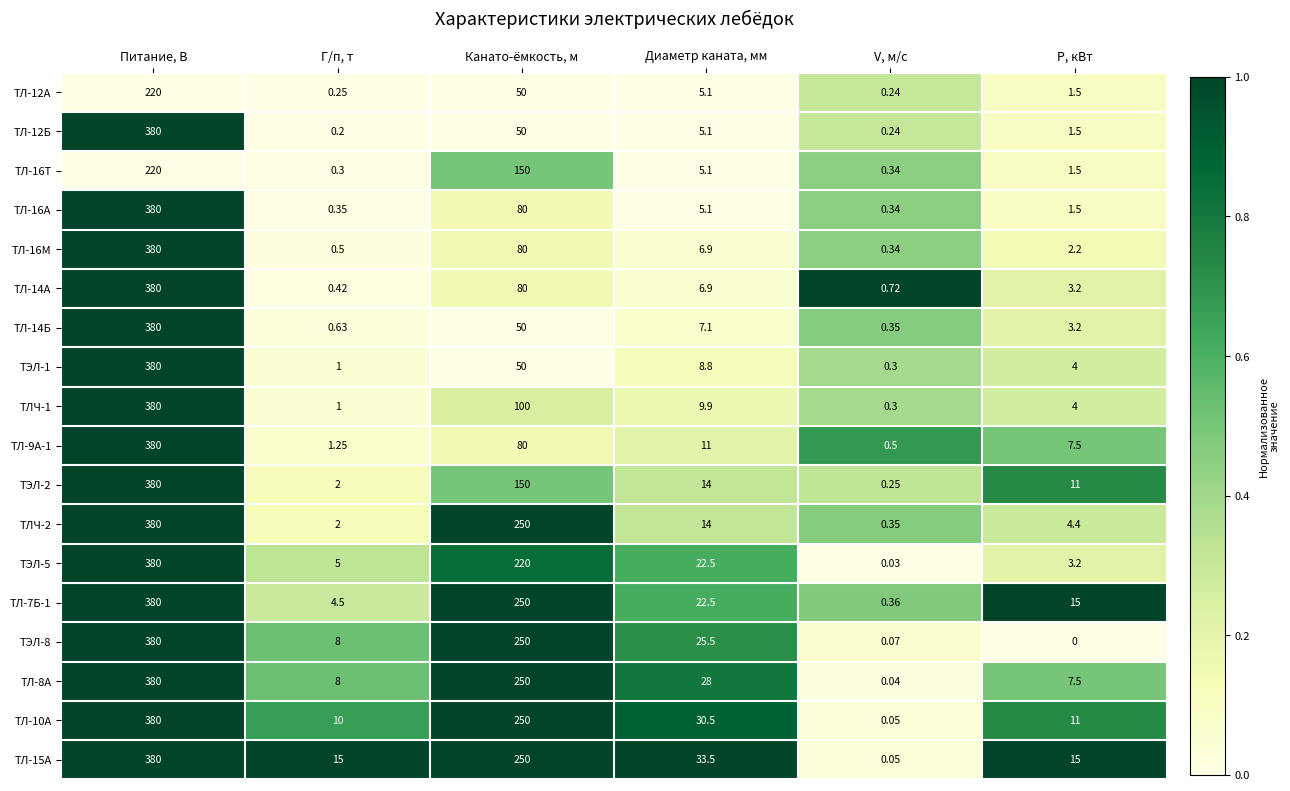

Is the value of ТЛ-8А at Канато-ёмкость, м greater than the value of ТЛ-15А at Диаметр каната, мм?

Yes